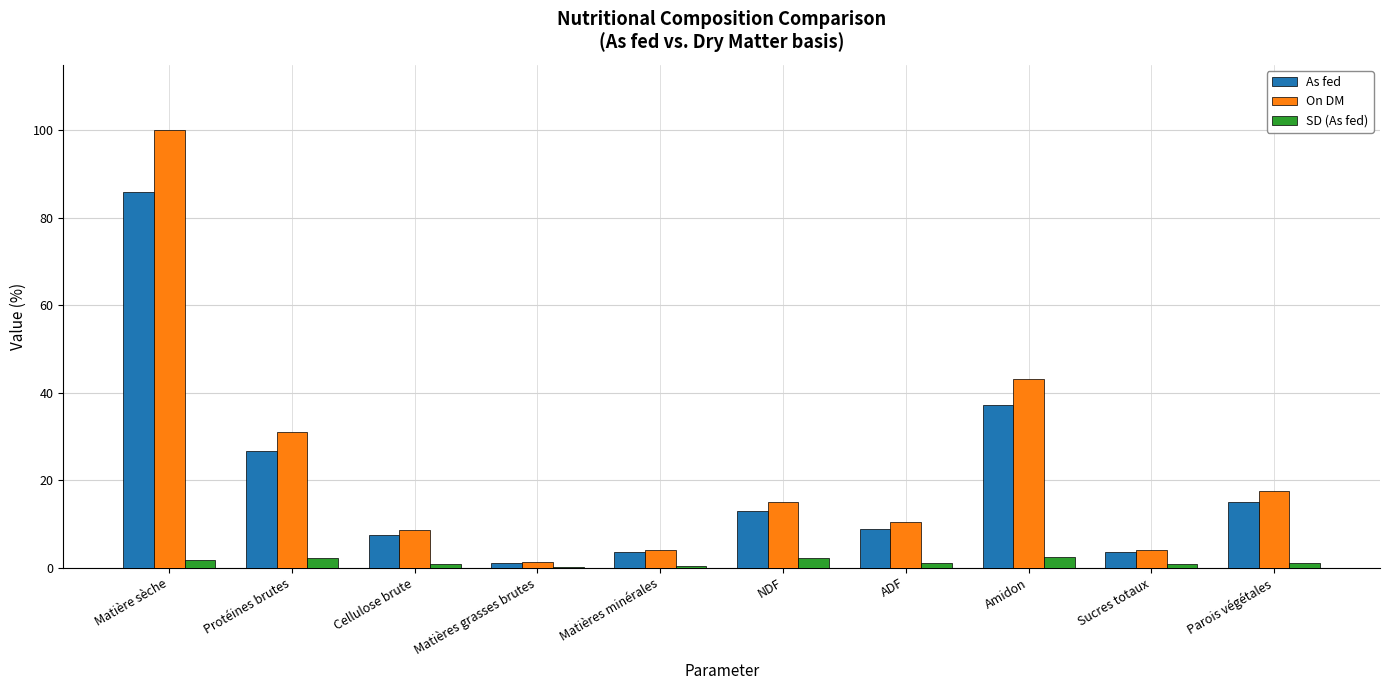

Between Matières grasses brutes and ADF, which series saw the biggest shift?

On DM